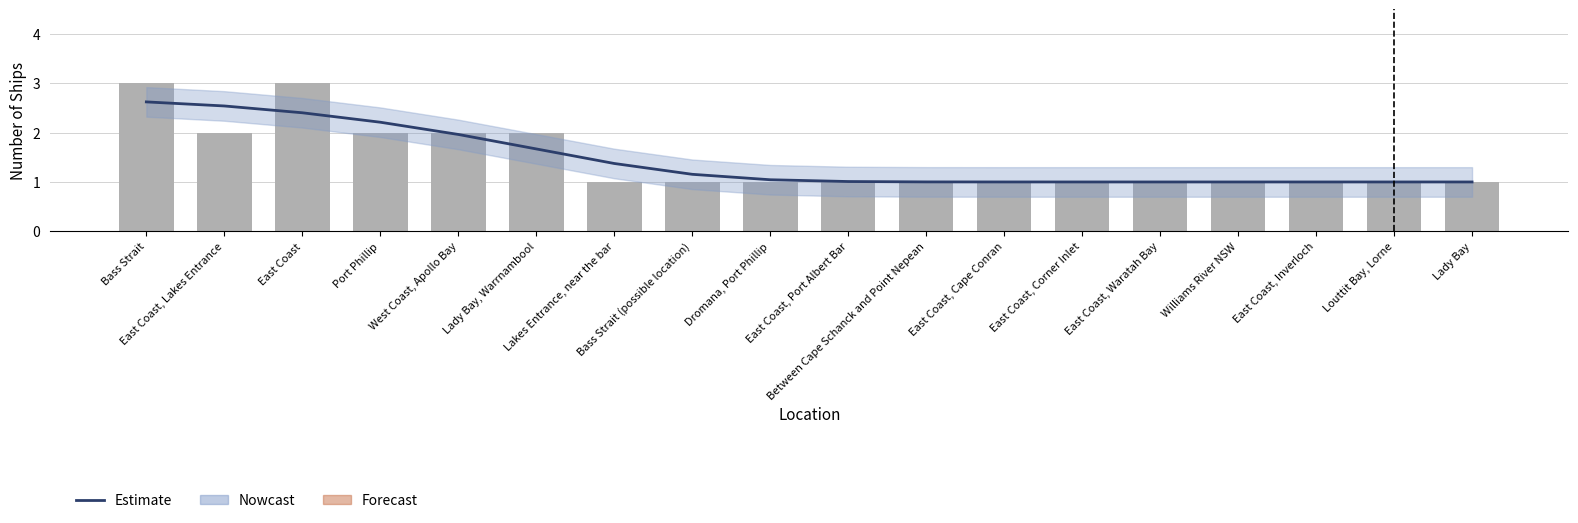

Reading right to left, what are all the values shown in this chart?

Trend: Lady Bay=1.0	Louttit Bay, Lorne=1.0	East Coast, Inverloch=1.0	Williams River NSW=1.0	East Coast, Waratah Bay=1.0	East Coast, Corner Inlet=1.0	East Coast, Cape Conran=1.0	Between Cape Schanck and Point Nepean=1.0	East Coast, Port Albert Bar=1.0	Dromana, Port Phillip=1.0	Bass Strait (possible location)=1.2	Lakes Entrance, near the bar=1.4	Lady Bay, Warrnambool=1.7	West Coast, Apollo Bay=2.0	Port Phillip=2.2	East Coast=2.4	East Coast, Lakes Entrance=2.5	Bass Strait=2.6
Ships per Location: Lady Bay=1.0	Louttit Bay, Lorne=1.0	East Coast, Inverloch=1.0	Williams River NSW=1.0	East Coast, Waratah Bay=1.0	East Coast, Corner Inlet=1.0	East Coast, Cape Conran=1.0	Between Cape Schanck and Point Nepean=1.0	East Coast, Port Albert Bar=1.0	Dromana, Port Phillip=1.0	Bass Strait (possible location)=1.0	Lakes Entrance, near the bar=1.0	Lady Bay, Warrnambool=2.0	West Coast, Apollo Bay=2.0	Port Phillip=2.0	East Coast=3.0	East Coast, Lakes Entrance=2.0	Bass Strait=3.0